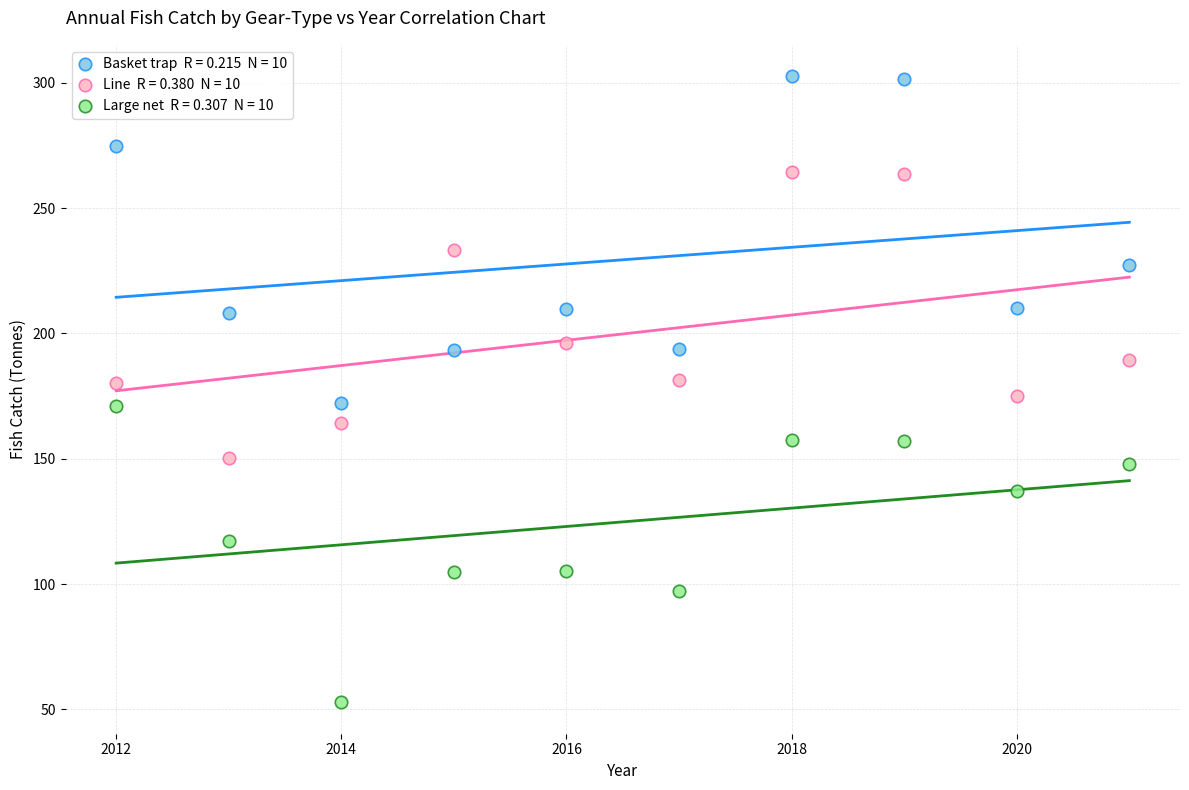

Across all data points, what is the range of X values (max minus min)?

9.0